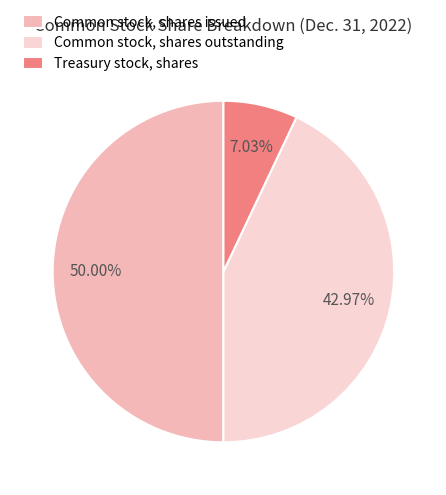

Rank the categories by value from highest to lowest.

Common stock, shares issued, Common stock, shares outstanding, Treasury stock, shares